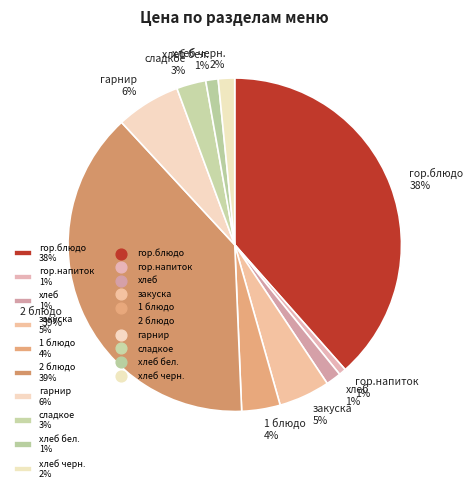

Is there a majority slice in this chart?

No